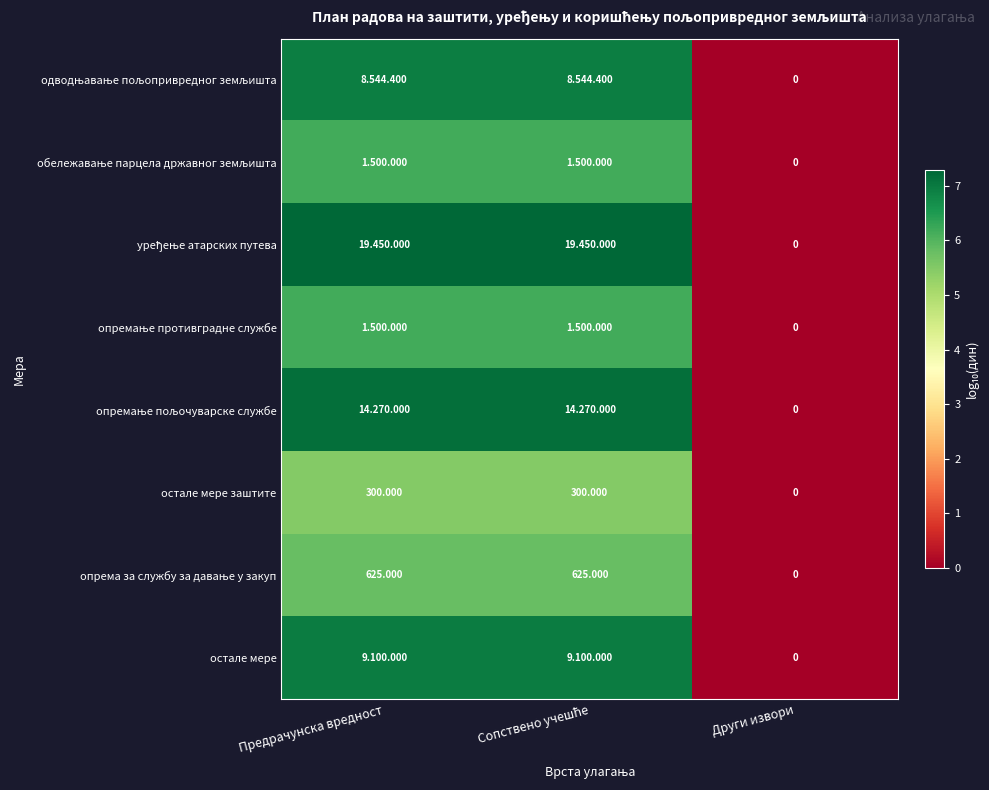

Which category has the lowest value in the остале мере заштите series?

Други извори